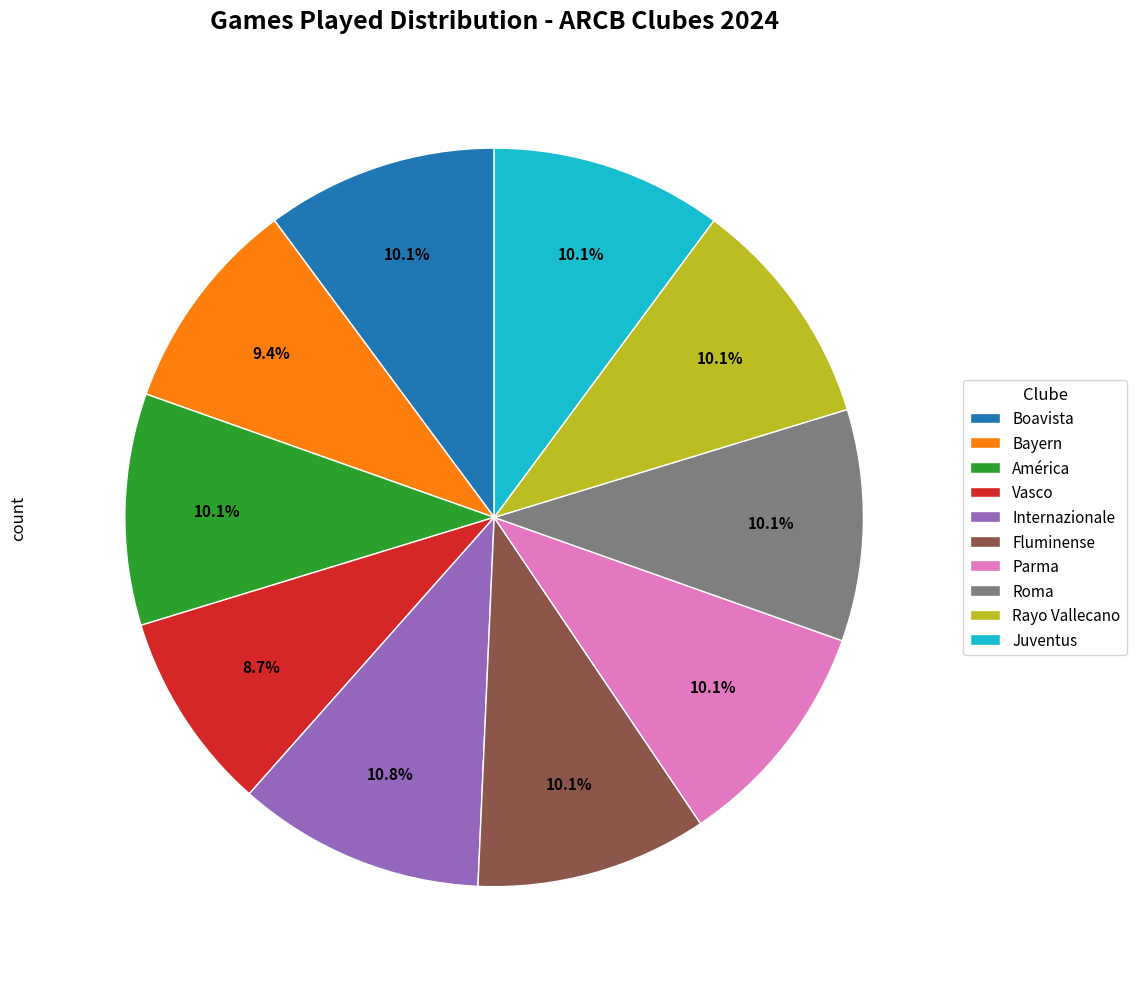

Combined, do Rayo Vallecano and Boavista account for over 50%?

No